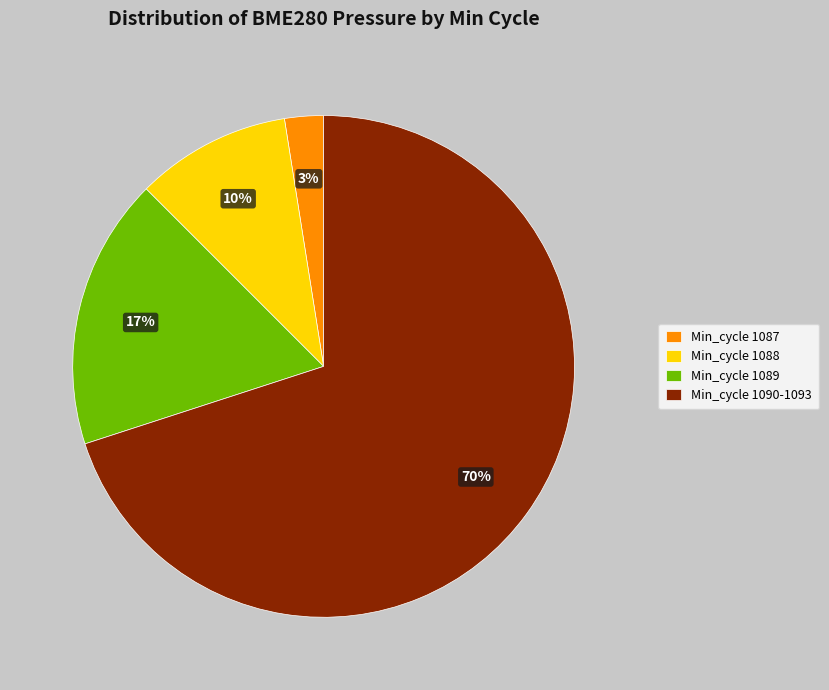

Between Min_cycle 1087 and Min_cycle 1088, which is larger?

Min_cycle 1088